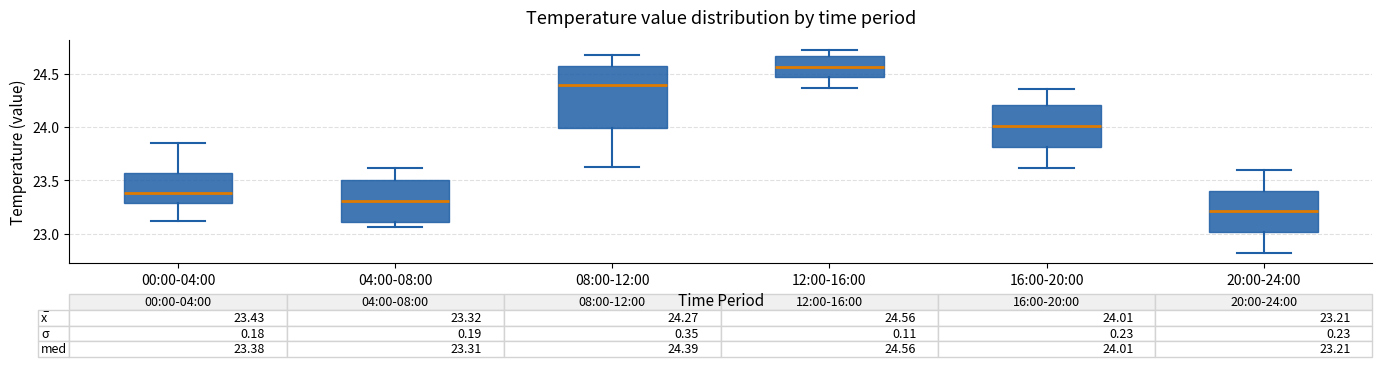

Which box is the tallest, from its lower edge to its upper edge?

08:00-12:00